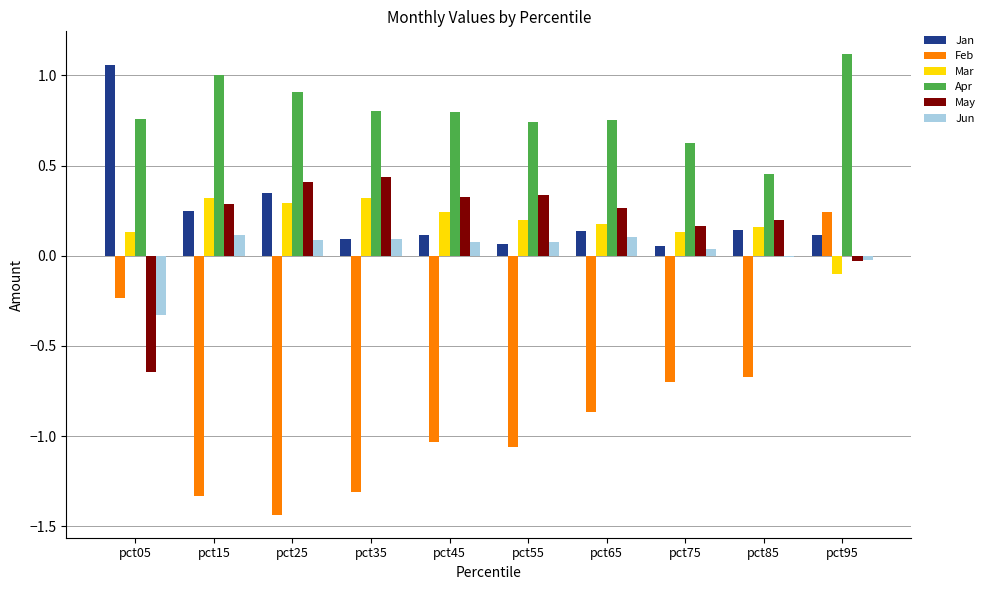

Is it true that May equals 0.2 at pct25?

False